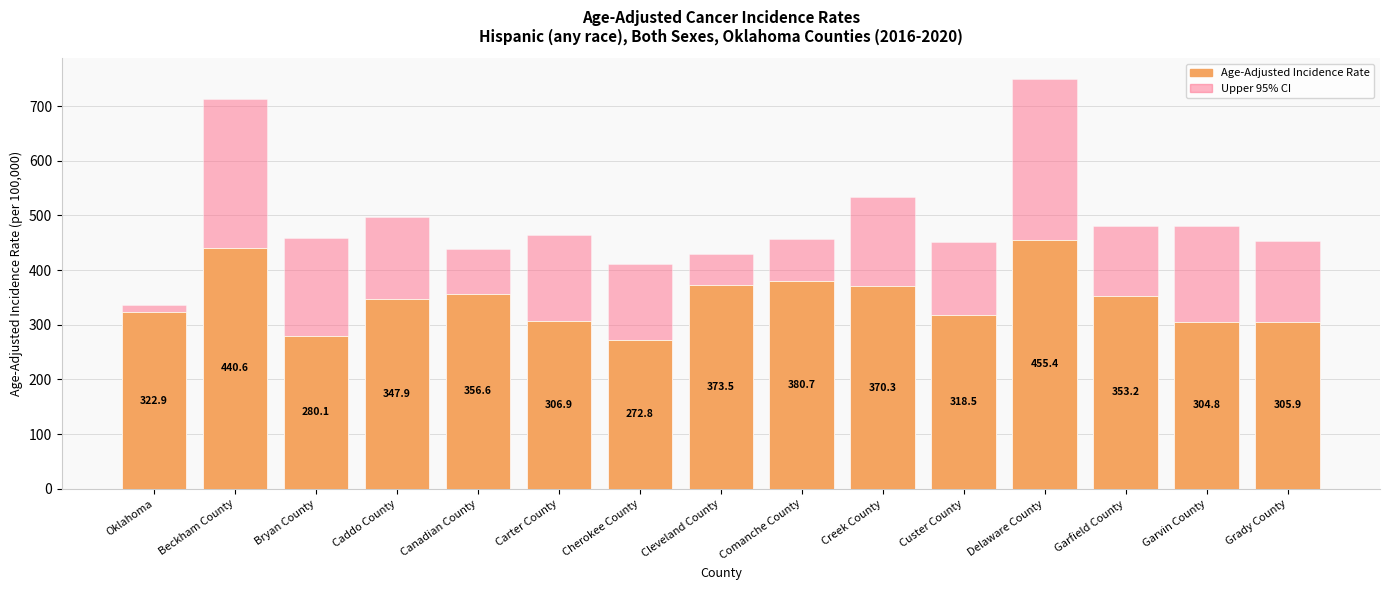

What is the value of the Age-Adjusted Incidence Rate bar at the 11th from the left?

318.5